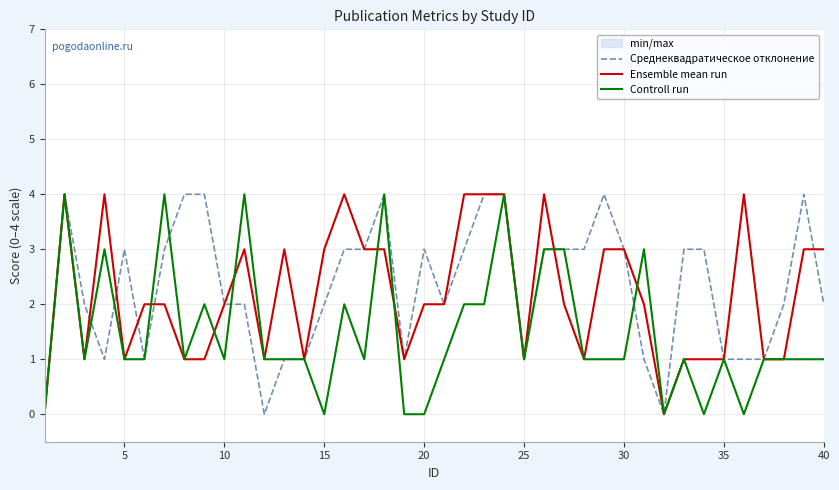

Is this an area chart (filled region under the line)?

No